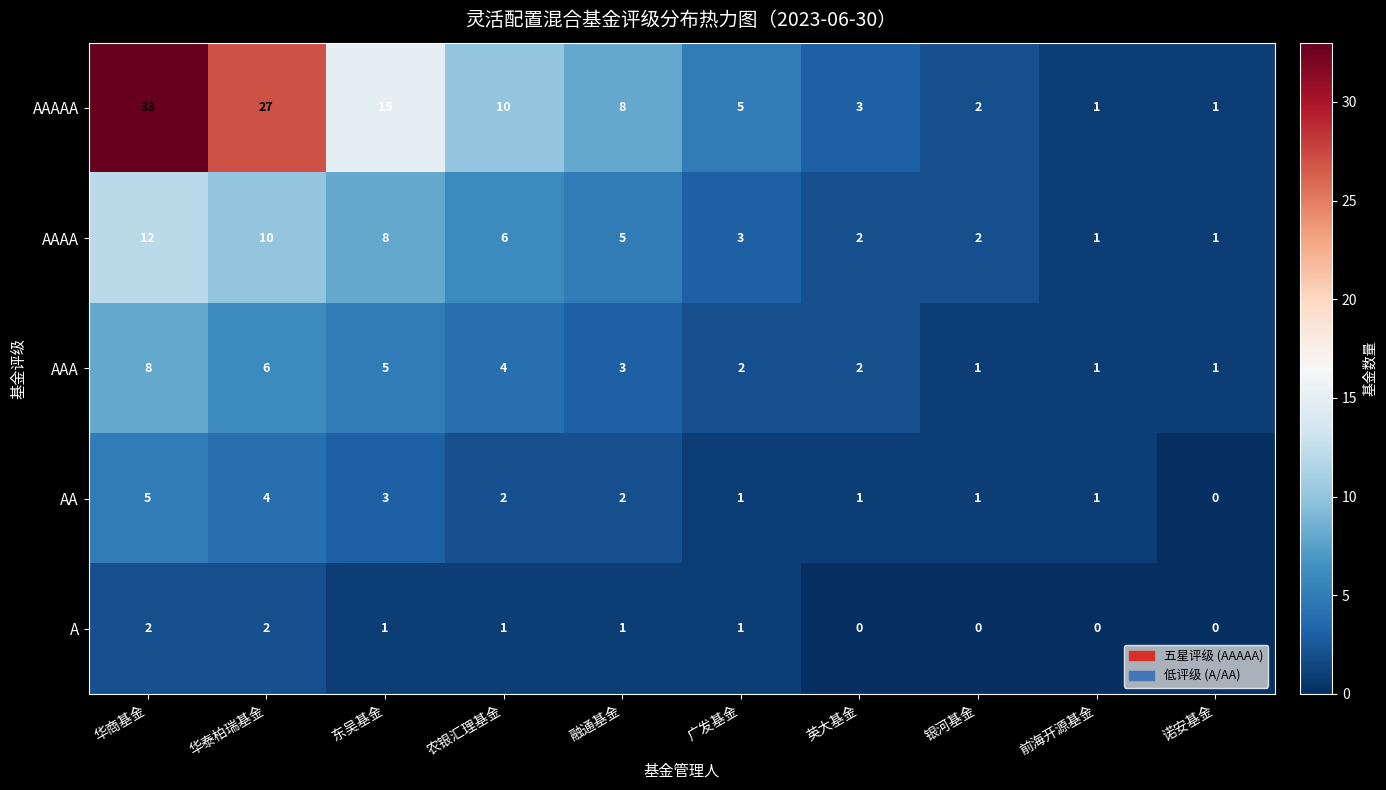

Which series changed the most between 东吴基金 and 广发基金?

AAAAA